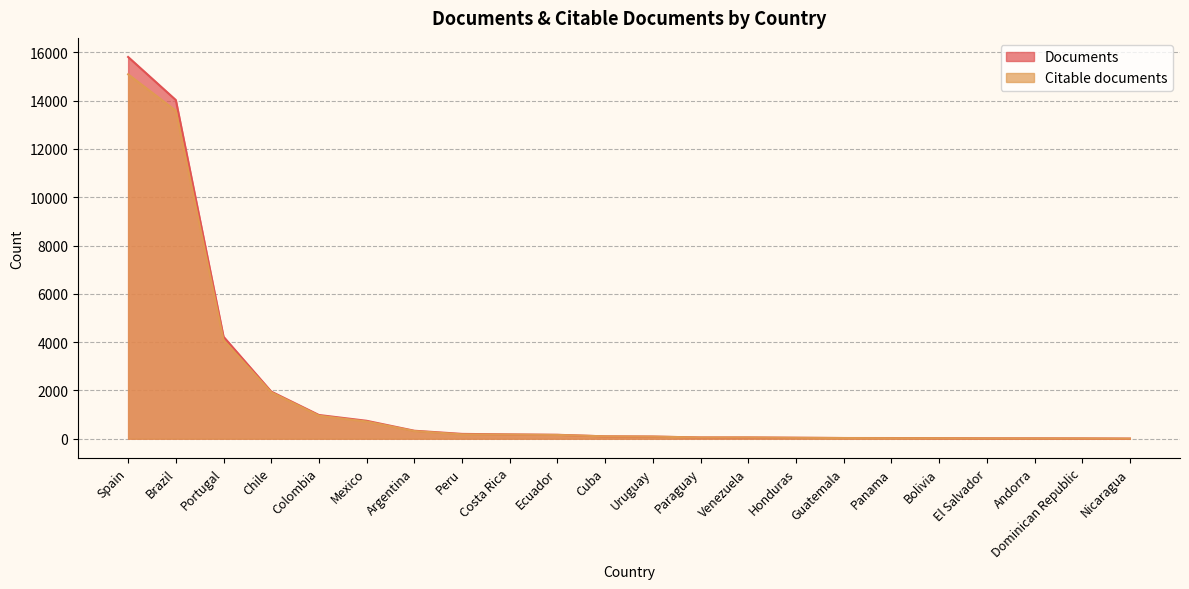

Reading right to left, extract all data points from this chart.

Documents: 4	11	14	15	21	28	29	40	51	51	89	98	162	178	199	330	742	982	1952	4223	14024	15807
Citable documents: 4	11	12	14	21	23	28	38	51	50	88	98	157	172	180	317	712	954	1922	4082	13581	15089